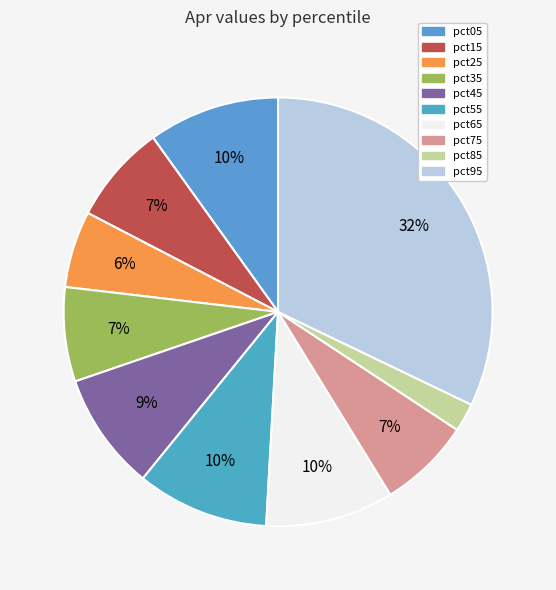

How many segments does this pie chart have?

10